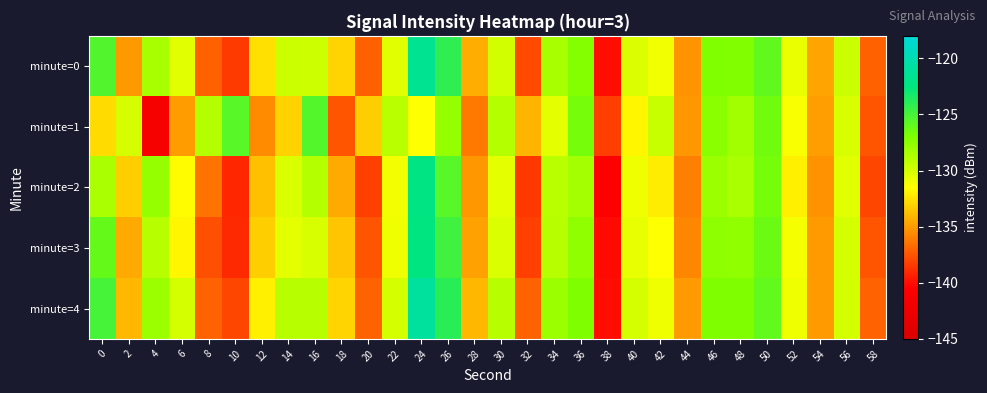

Reading left to right, transcribe all the data shown in this chart.

minute=0: 0=-125.4	2=-135.1	4=-128.4	6=-130.5	8=-137.1	10=-138.5	12=-132.6	14=-129.7	16=-129.8	18=-133.0	20=-137.1	22=-130.5	24=-121.7	26=-124.1	28=-134.4	30=-129.9	32=-137.9	34=-128.5	36=-127.2	38=-140.0	40=-130.3	42=-131.1	44=-135.3	46=-127.1	48=-127.1	50=-125.9	52=-130.8	54=-134.7	56=-129.6	58=-137.1
minute=1: 0=-132.8	2=-130.0	4=-141.4	6=-134.9	8=-128.8	10=-125.6	12=-135.5	14=-133.1	16=-125.5	18=-137.5	20=-133.2	22=-129.1	24=-131.5	26=-127.8	28=-136.2	30=-128.9	32=-134.1	34=-130.5	36=-126.7	38=-138.3	40=-131.8	42=-129.6	44=-135.1	46=-127.4	48=-128.2	50=-126.5	52=-131.3	54=-134.9	56=-130.1	58=-137.5
minute=2: 0=-128.5	2=-133.2	4=-127.8	6=-131.6	8=-136.4	10=-139.1	12=-133.7	14=-130.2	16=-128.9	18=-134.5	20=-138.2	22=-131.1	24=-122.3	26=-125.6	28=-135.1	30=-130.6	32=-138.5	34=-129.1	36=-128.3	38=-140.5	40=-131.0	42=-132.1	44=-136.0	46=-128.0	48=-128.5	50=-126.7	52=-132.0	54=-135.3	56=-130.4	58=-138.0
minute=3: 0=-126.1	2=-134.5	4=-129.0	6=-131.8	8=-137.7	10=-139.0	12=-133.2	14=-130.5	16=-130.1	18=-133.5	20=-137.5	22=-131.0	24=-122.5	26=-124.8	28=-134.8	30=-130.2	32=-138.2	34=-129.0	36=-127.6	38=-140.1	40=-130.7	42=-131.5	44=-135.7	46=-127.5	48=-127.6	50=-126.3	52=-131.2	54=-135.0	56=-130.0	58=-137.5
minute=4: 0=-125.0	2=-134.0	4=-128.0	6=-130.0	8=-137.0	10=-138.0	12=-132.0	14=-129.0	16=-129.0	18=-133.0	20=-137.0	22=-130.0	24=-121.0	26=-124.0	28=-134.0	30=-129.0	32=-137.0	34=-128.0	36=-127.0	38=-140.0	40=-130.0	42=-131.0	44=-135.0	46=-127.0	48=-127.0	50=-126.0	52=-131.0	54=-135.0	56=-130.0	58=-137.0